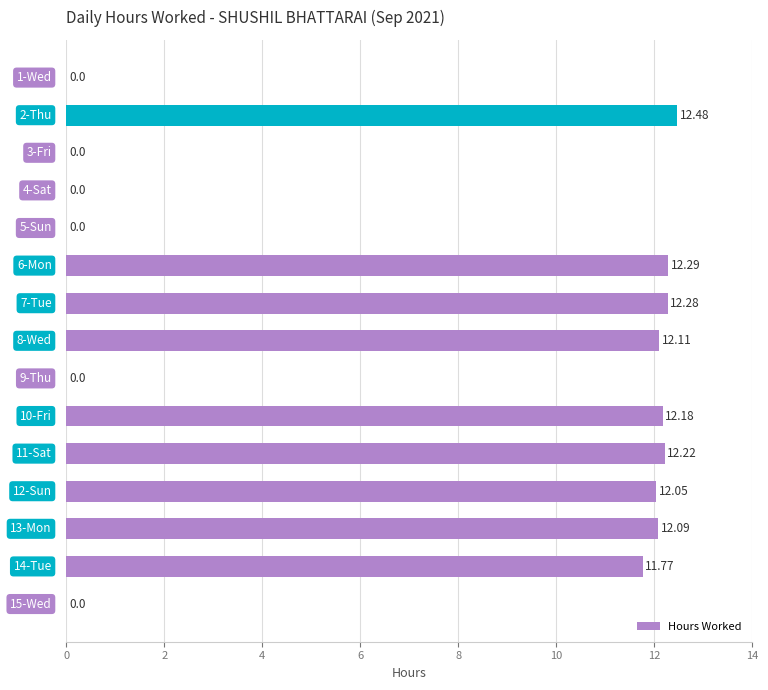

Does the chart contain stacked bars?

No